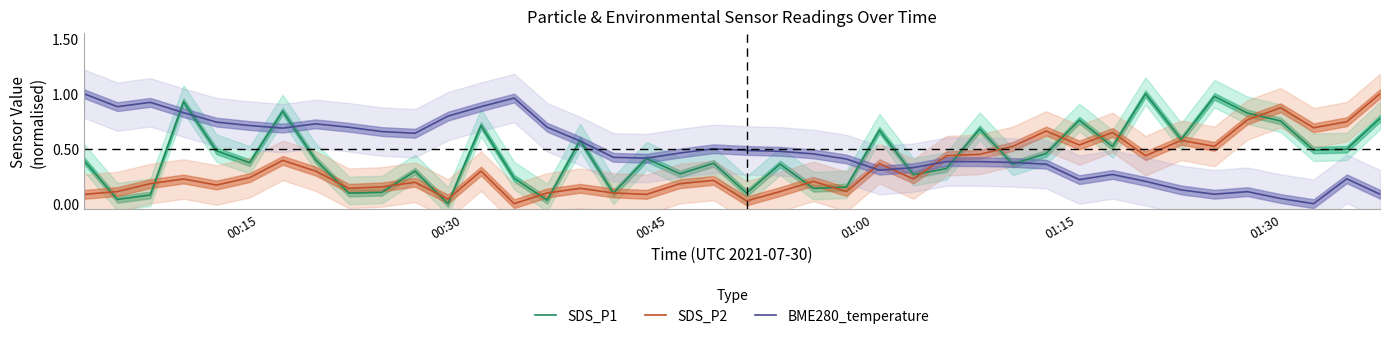

How many distinct data groups are displayed?

3